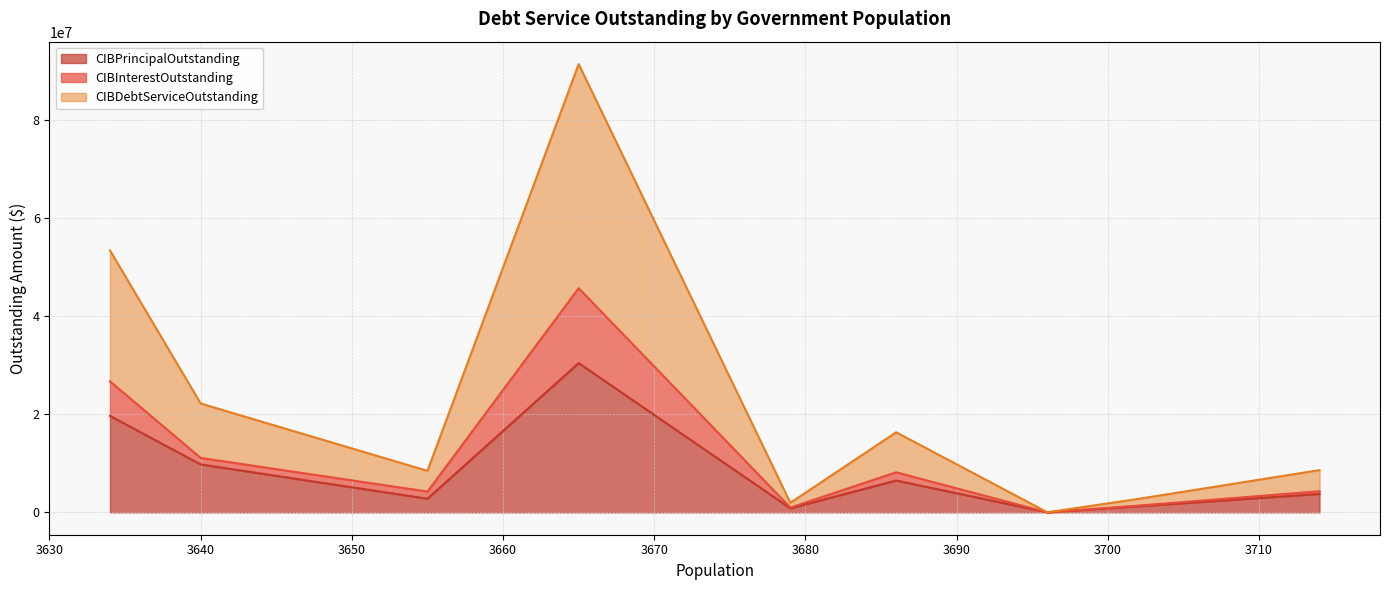

How many data points in CIBDebtServiceOutstanding are less than 4303000?

4